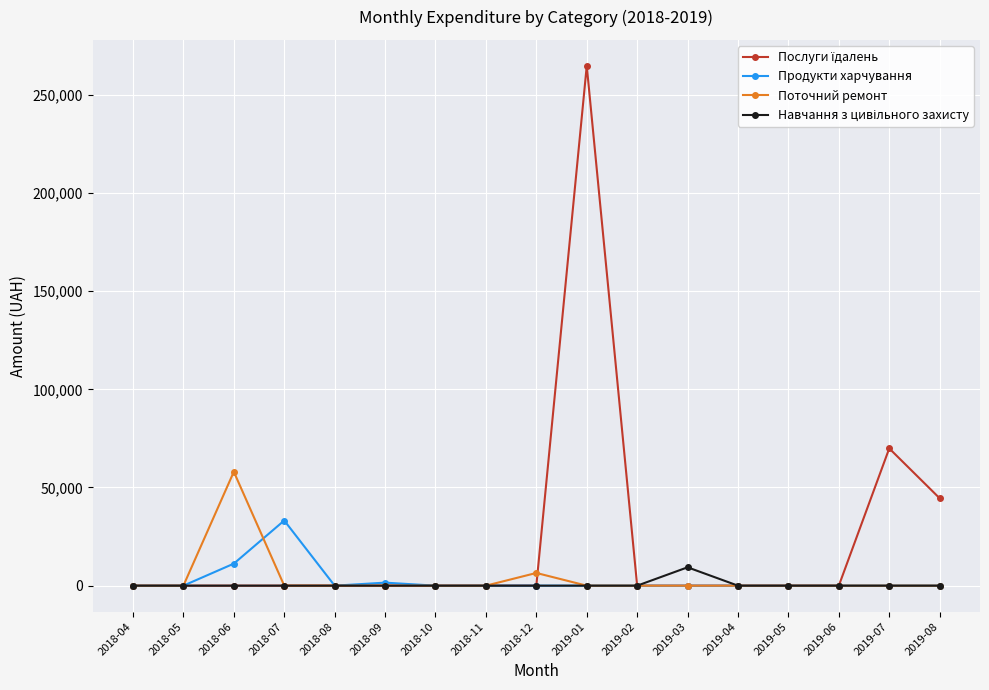

What is the label of the 6th point from the right?

2019-03